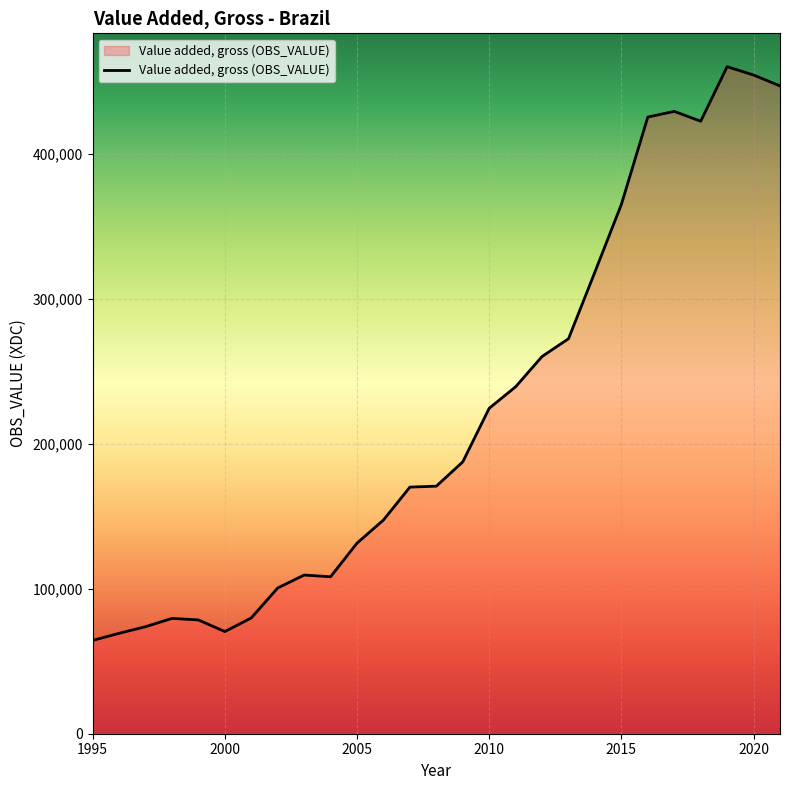

What is the maximum value shown in the chart?

460292